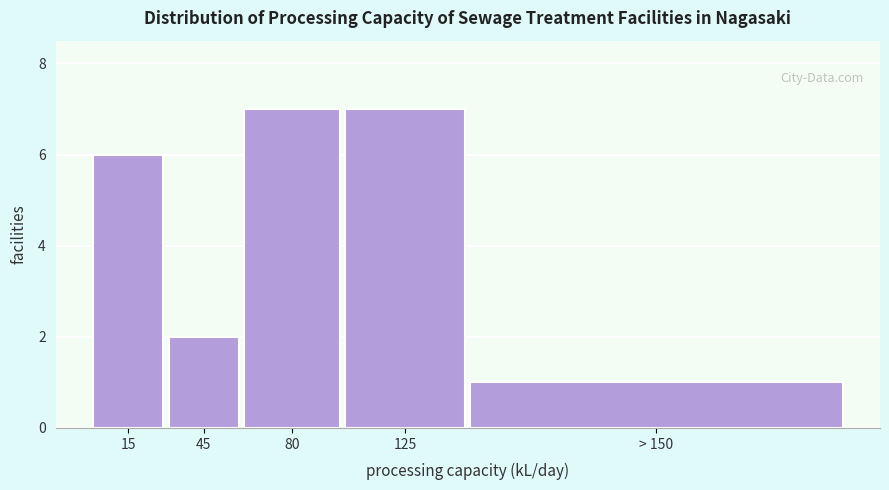

Reading left to right, extract all data points from this chart.

6	2	7	7	1